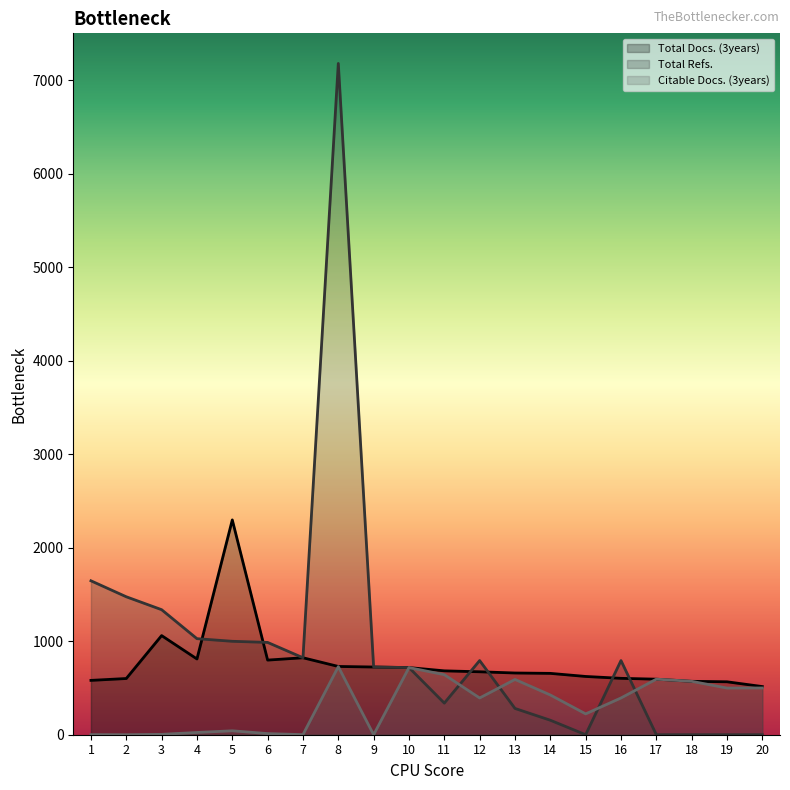

Which series changed the most between 5 and 20?

Total Docs. (3years)